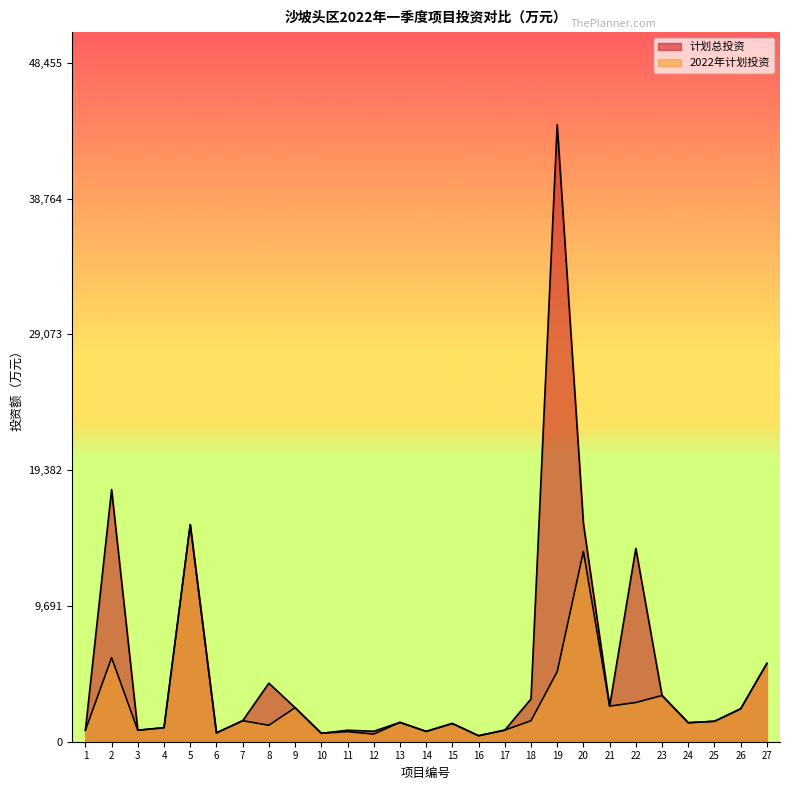

Which series has the largest range (max minus min)?

计划总投资